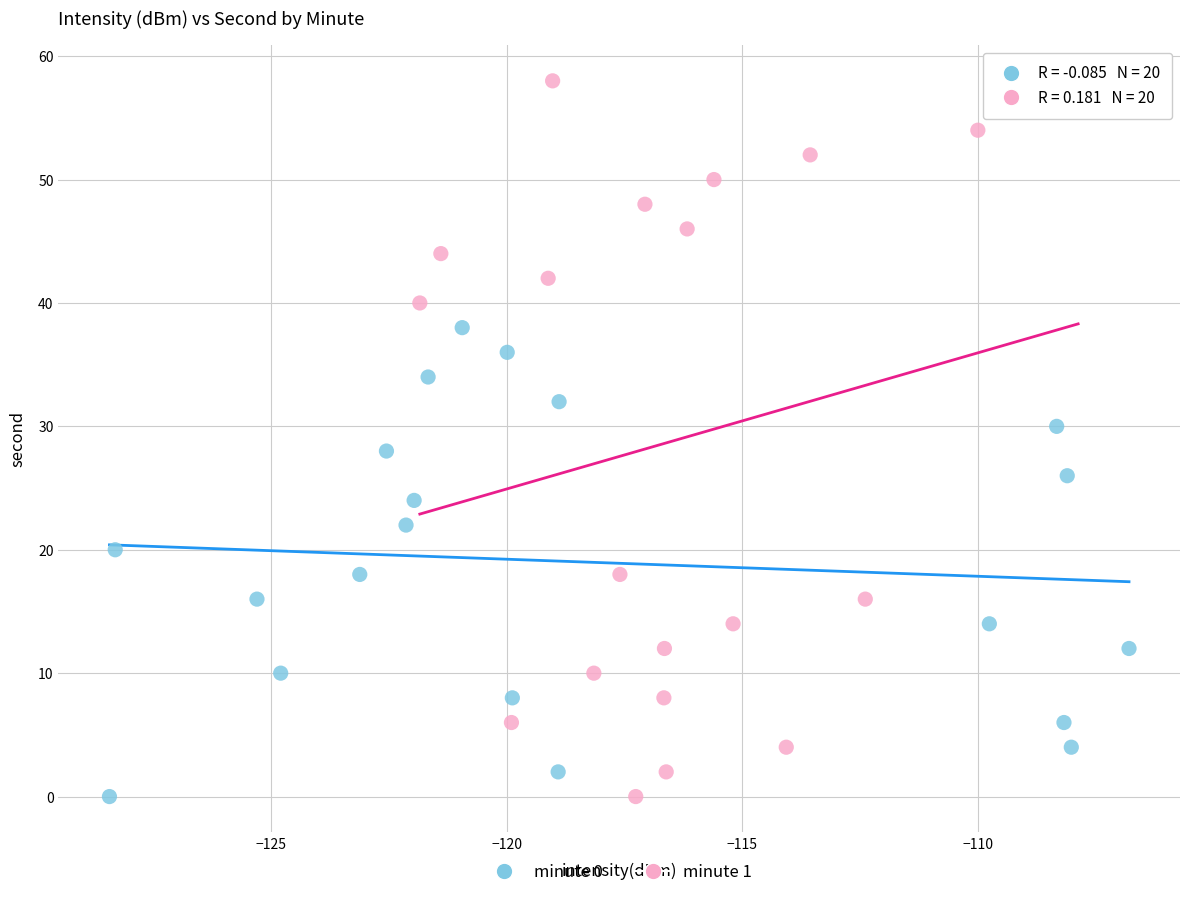

Which series has the widest spread of Y values?

minute 1